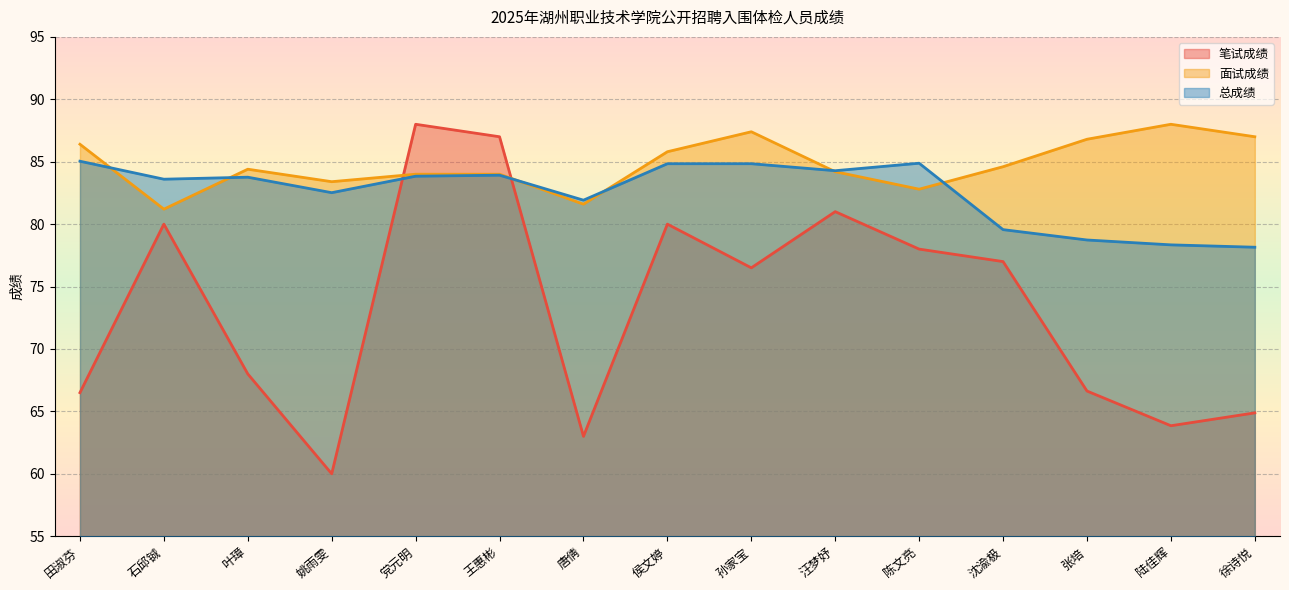

What is the sum of the 总成绩 values at 田淑芬 and 徐诗悦?

163.2